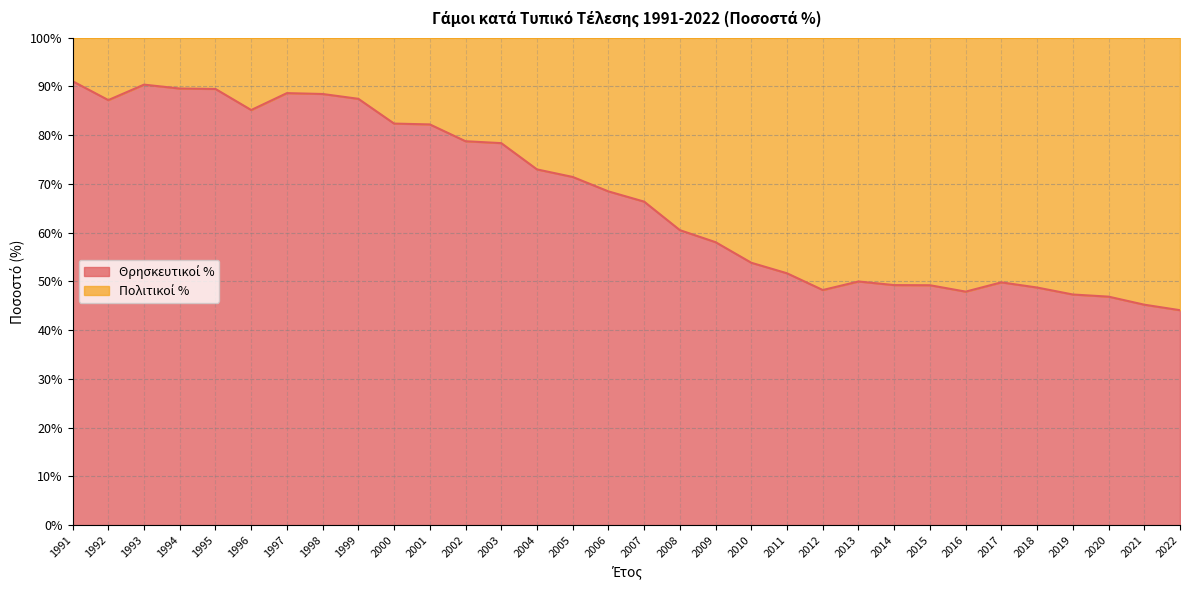

True or false: the data has more than 2 interior local peaks.

True